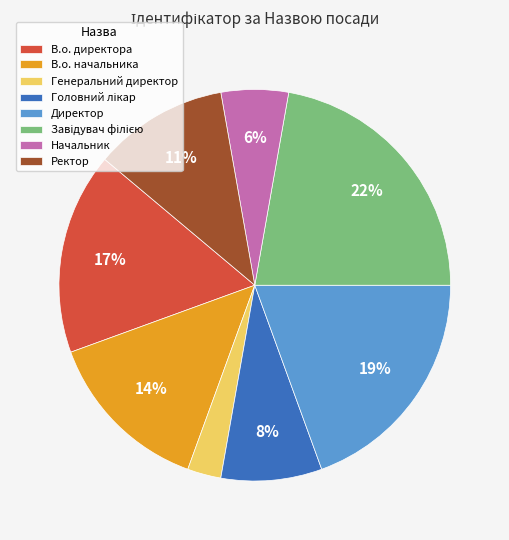

Which slice is the smallest?

Генеральний директор